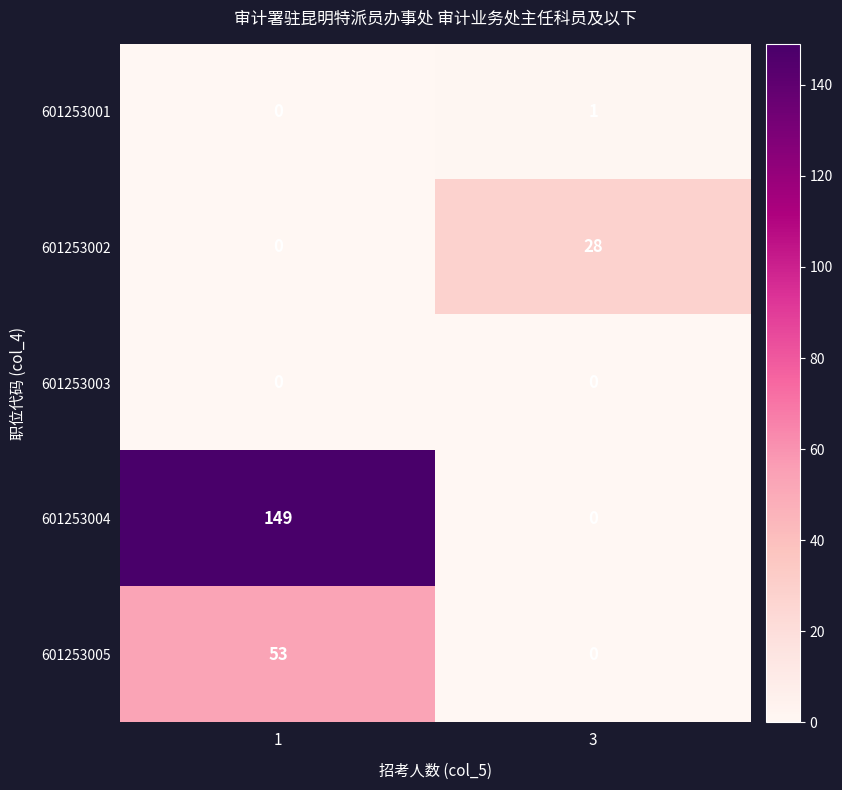

At which category is the sum across all series the highest?

1